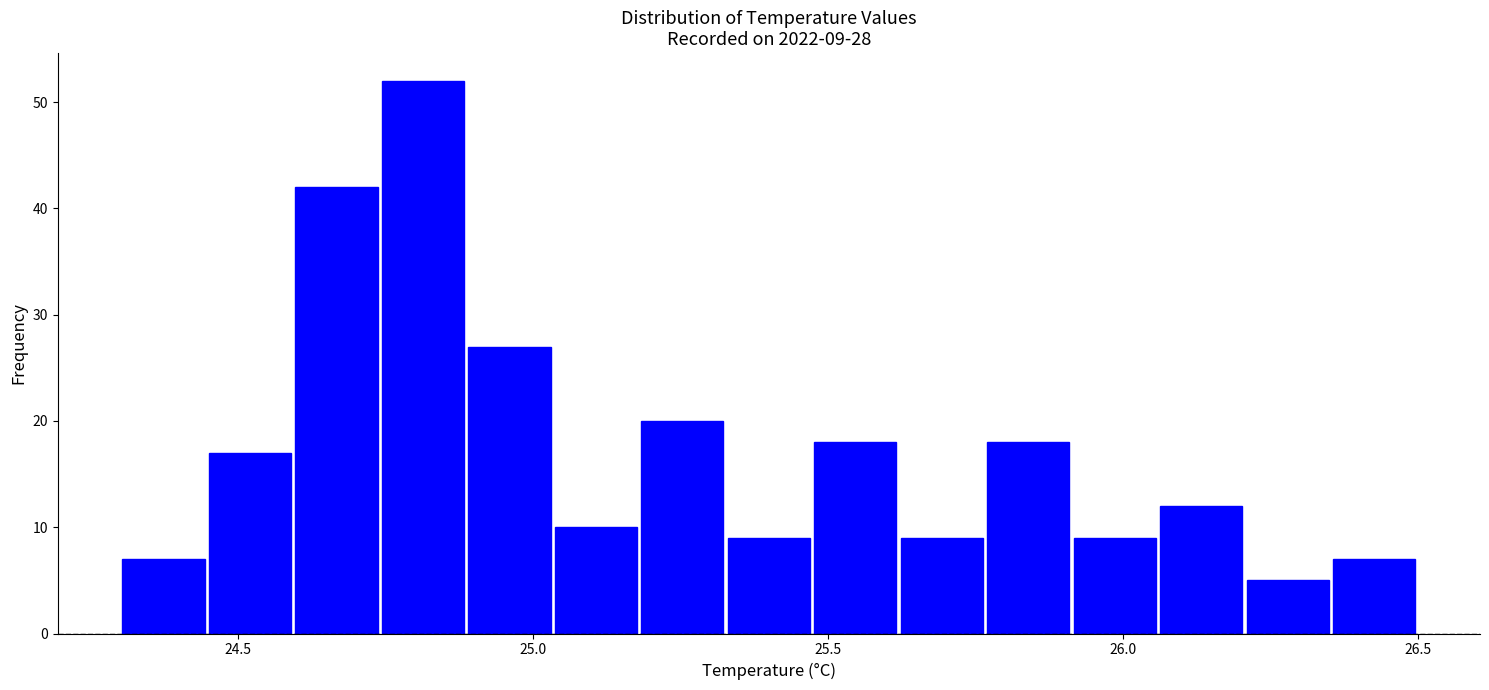

Read against the x-axis, roughly where is the centre of the tallest bar?

24.80